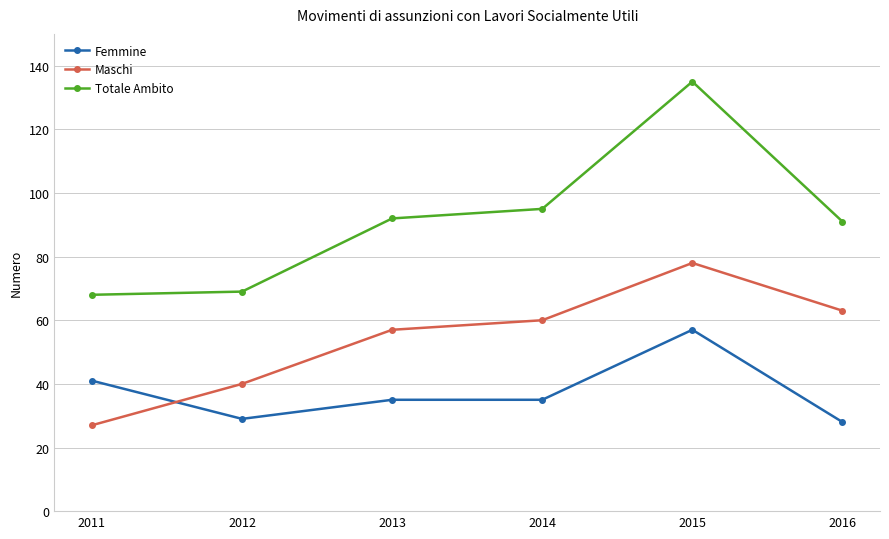

What are all the series names shown in the legend?

Femmine, Maschi, Totale Ambito